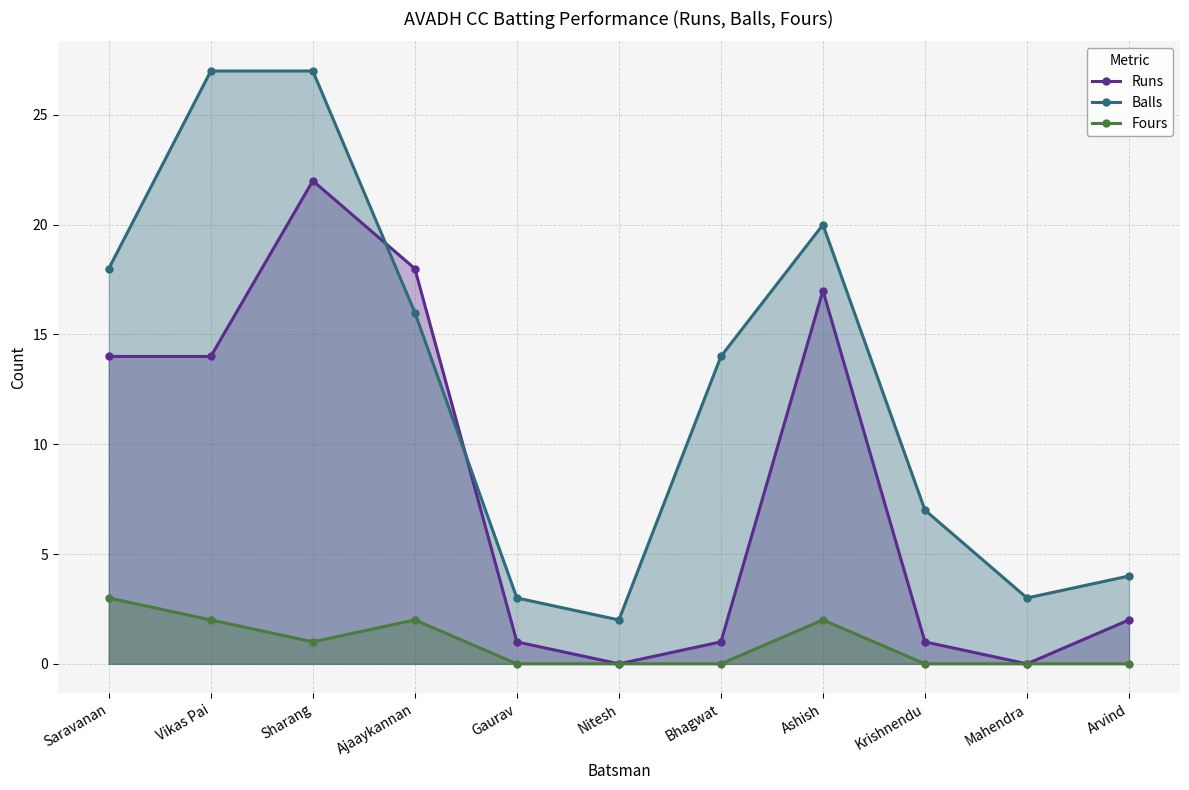

Which category has the lowest value across all series?

Nitesh